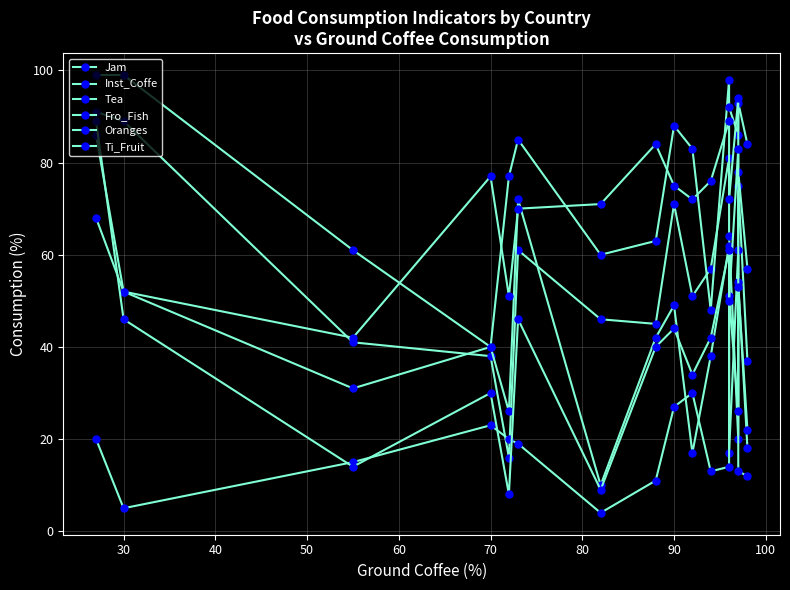

Where is the first local minimum for Inst_Coffe?

40